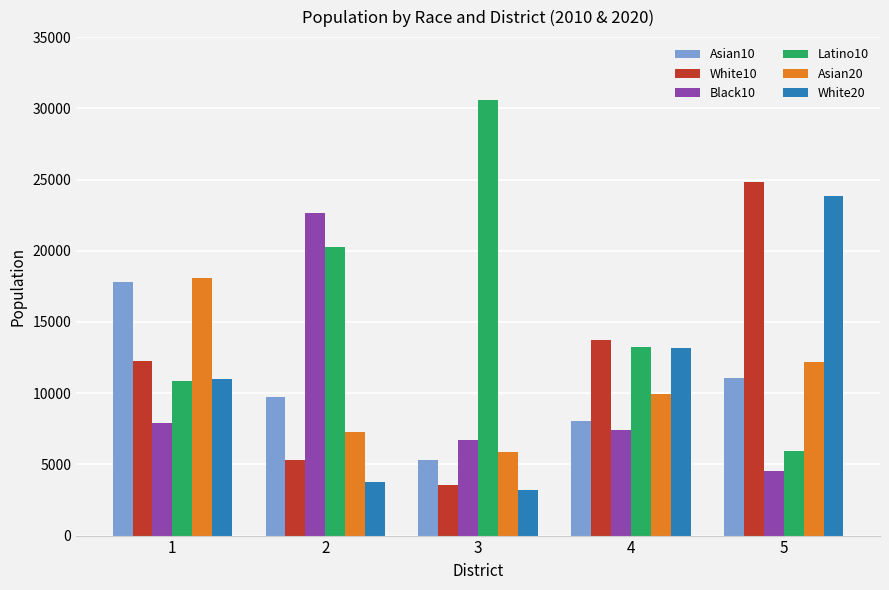

Which category has the lowest value in the Black10 series?

5